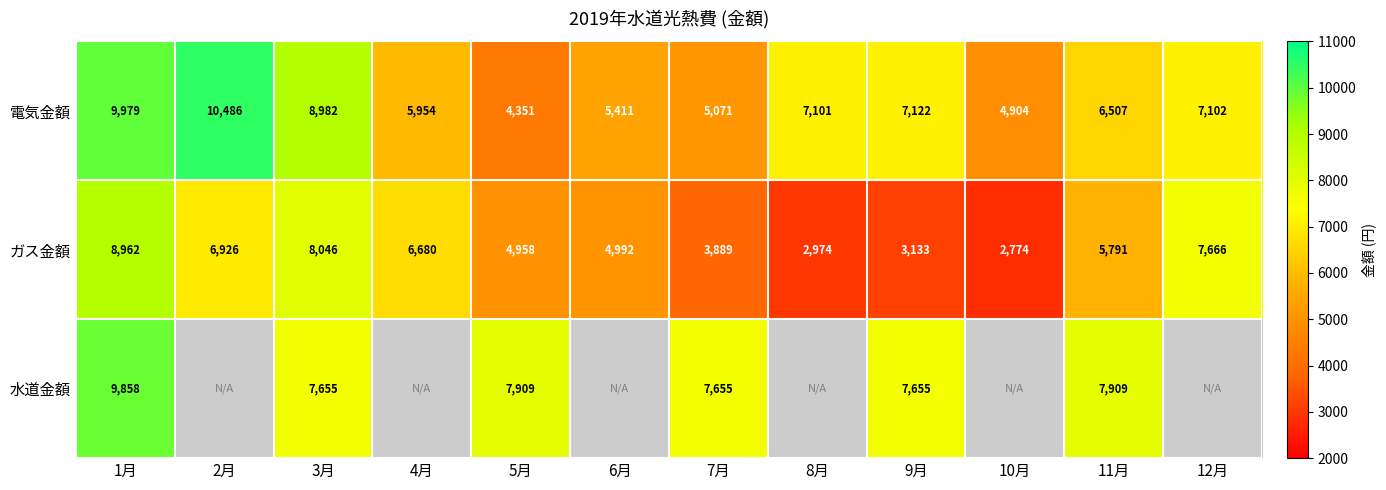

What is the sum of the ガス金額 values at 1月 and 8月?

11936